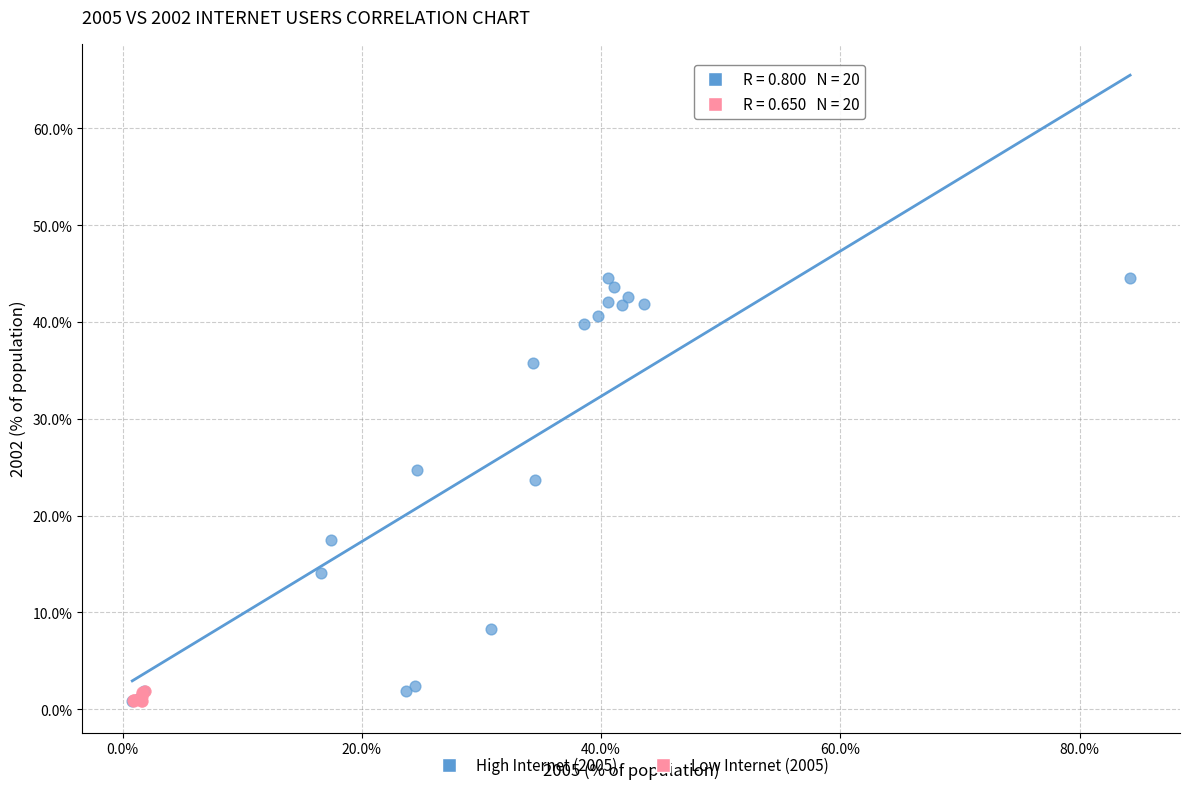

Which series has the largest Y range (max minus min)?

High Internet (2005)